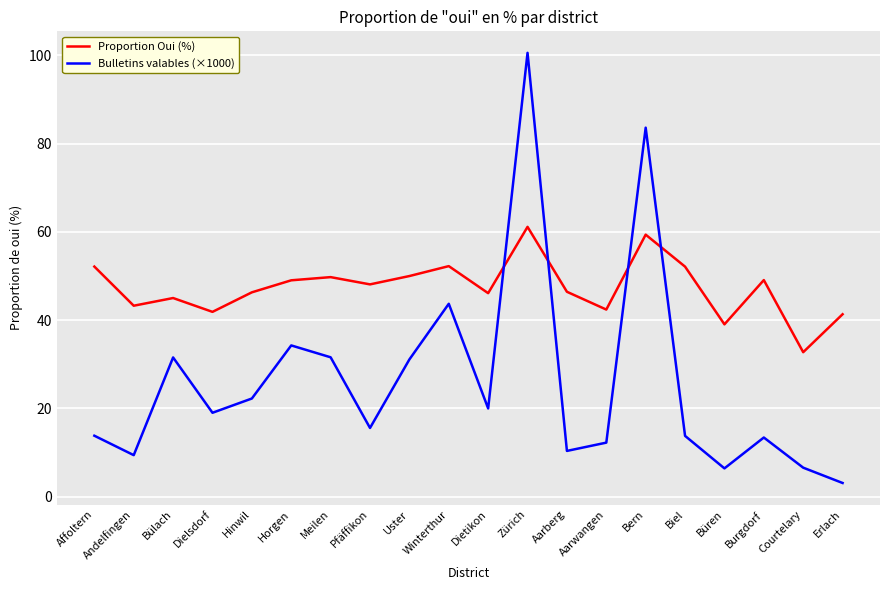

Which series has the widest spread of values?

Bulletins valables (×1000)